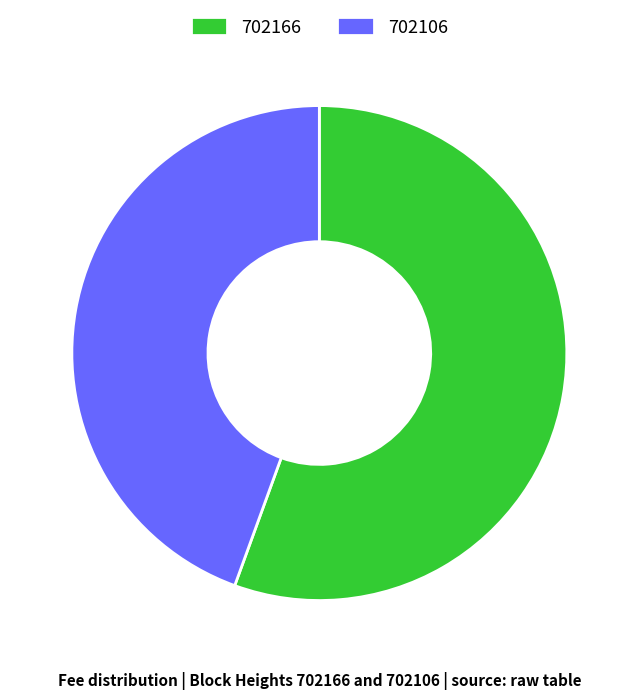

Combined, do 702106 and 702166 account for over 50%?

Yes